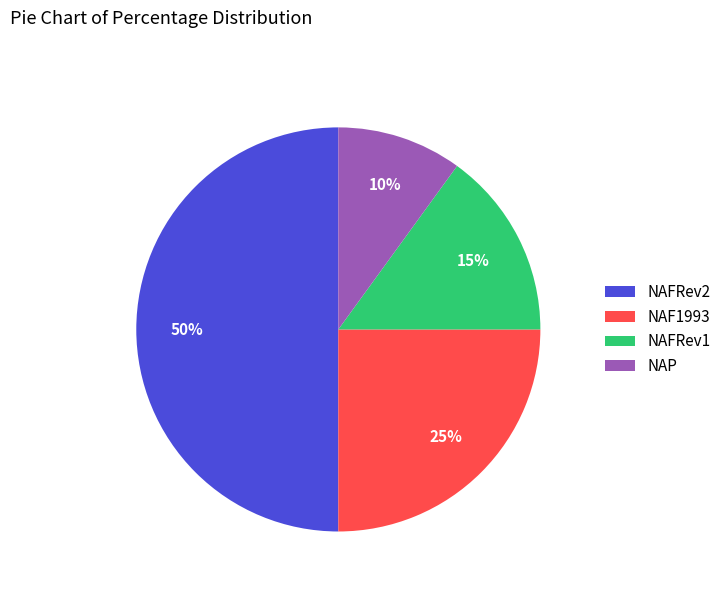

Is it true that NAF1993 is 25% of the pie?

True